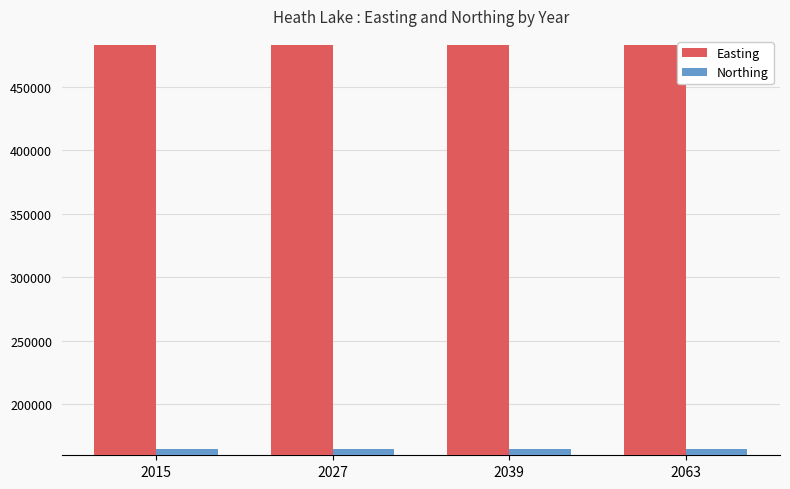

At 2039, list the series in order from largest to smallest.

Easting, Northing